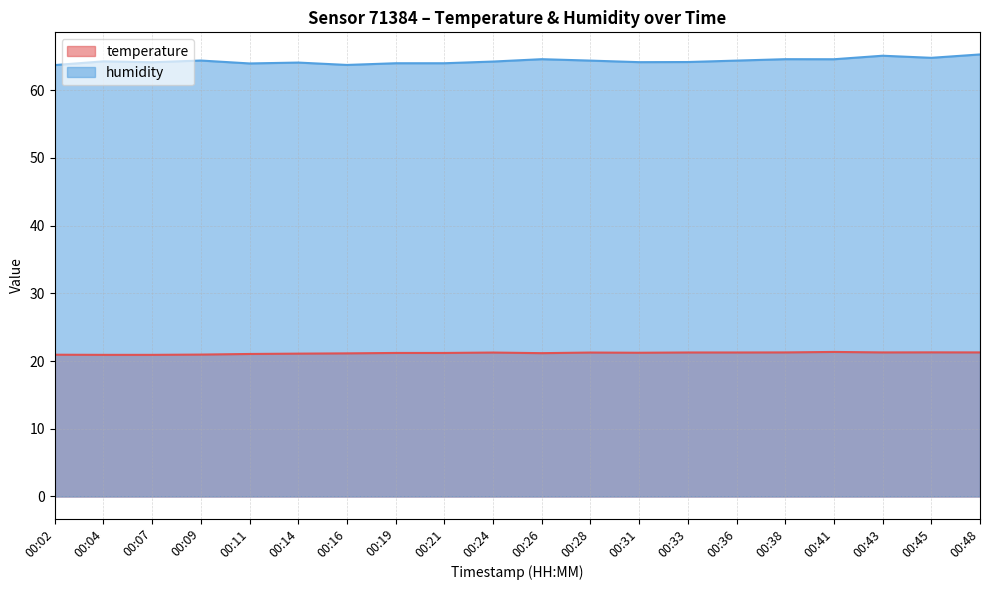

Reading left to right, list all the values displayed in this chart.

temperature: 20.9	20.9	20.9	20.9	21.0	21.1	21.1	21.2	21.2	21.2	21.2	21.2	21.2	21.3	21.3	21.3	21.3	21.3	21.3	21.3
humidity: 63.7	64.2	64.1	64.4	63.9	64.1	63.7	64.0	64.0	64.2	64.6	64.3	64.1	64.1	64.3	64.6	64.5	65.1	64.8	65.3